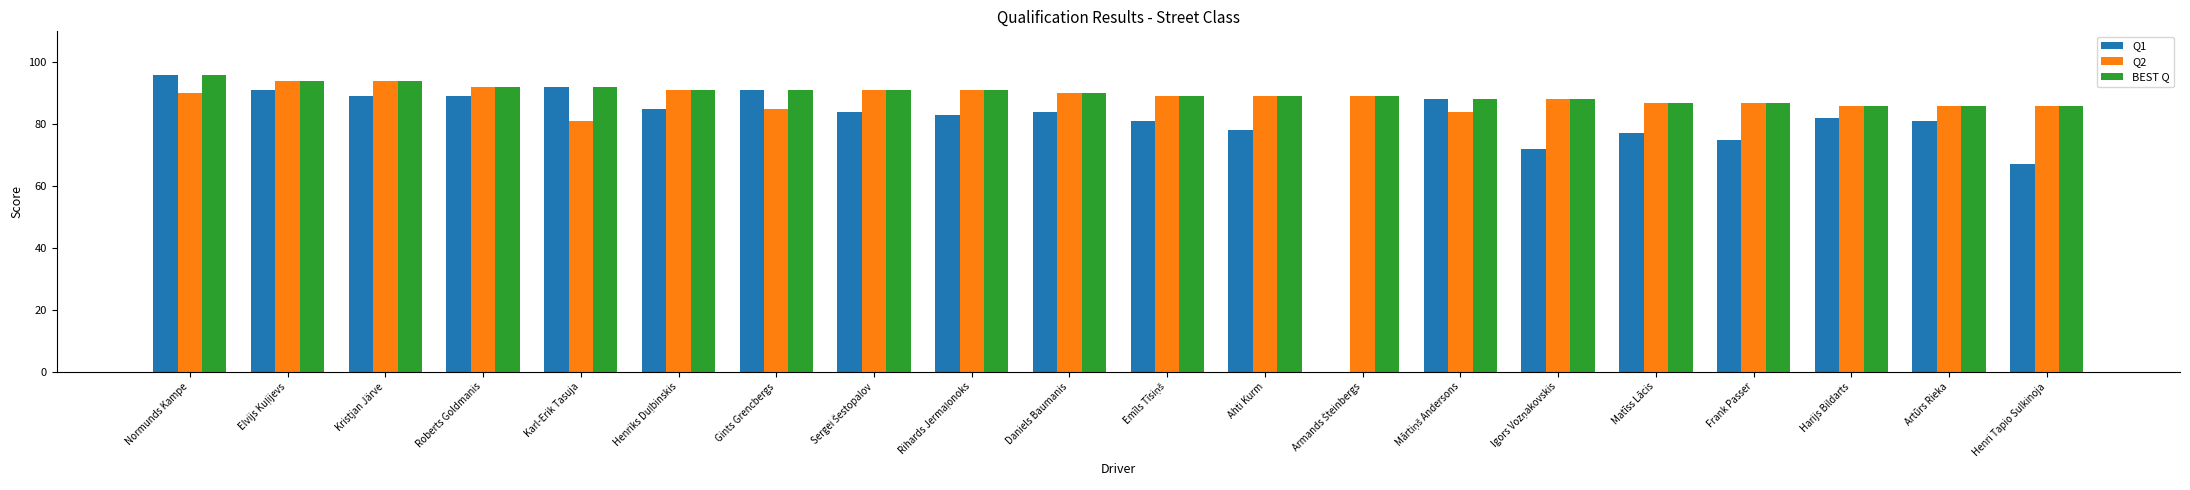

Is it true that Q1 equals 67 at Henri Tapio Sulkinoja?

True